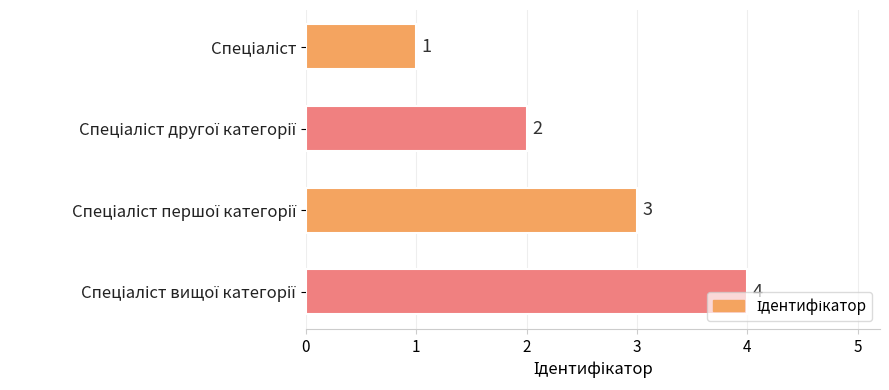

What is the sum of all values?

10